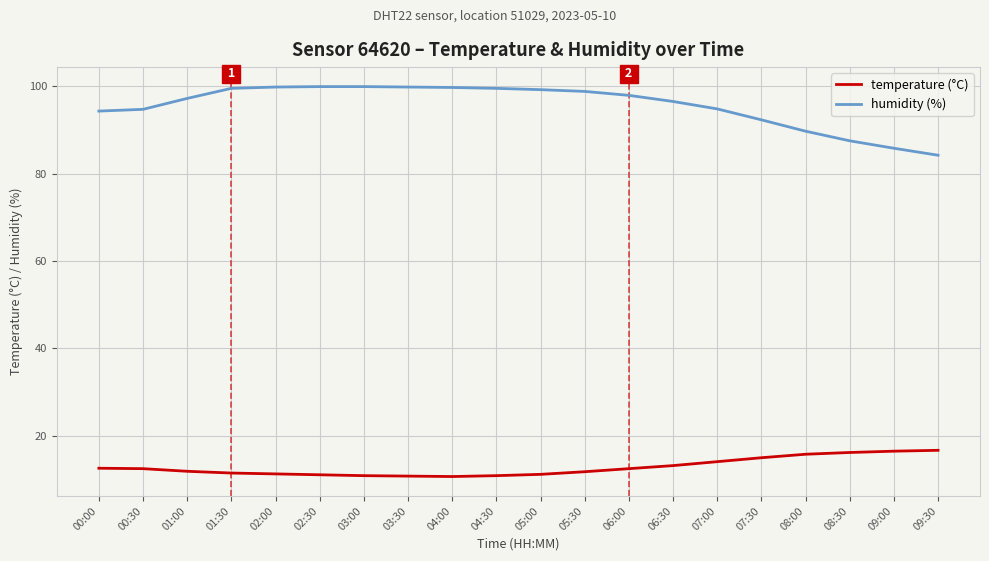

What is the difference between the maximum and minimum values in the temperature (°C) series?

6.0